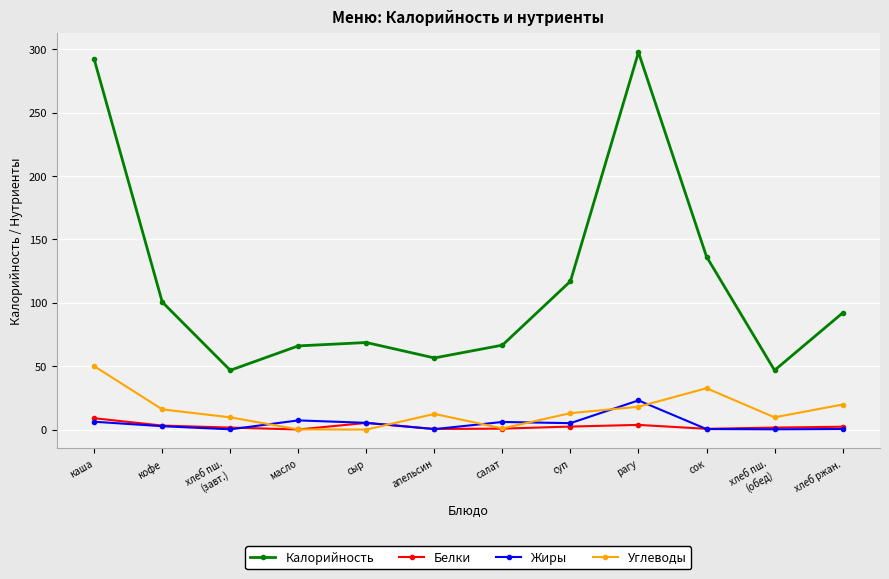

Does the chart have visible grid lines?

Yes